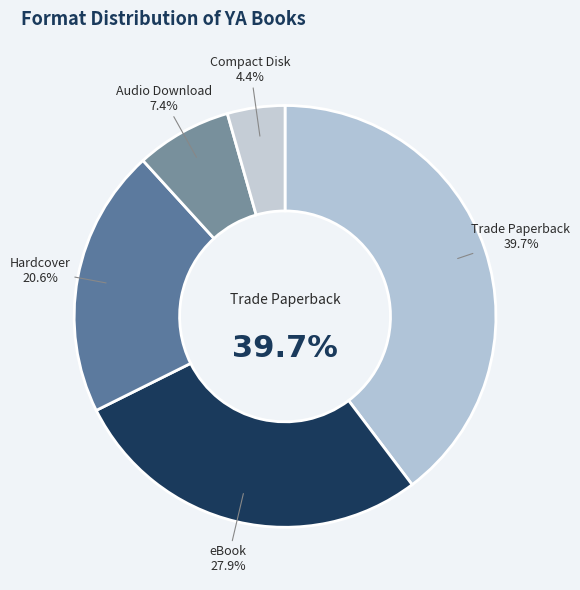

True or false: eBook accounts for 43% of the total.

False